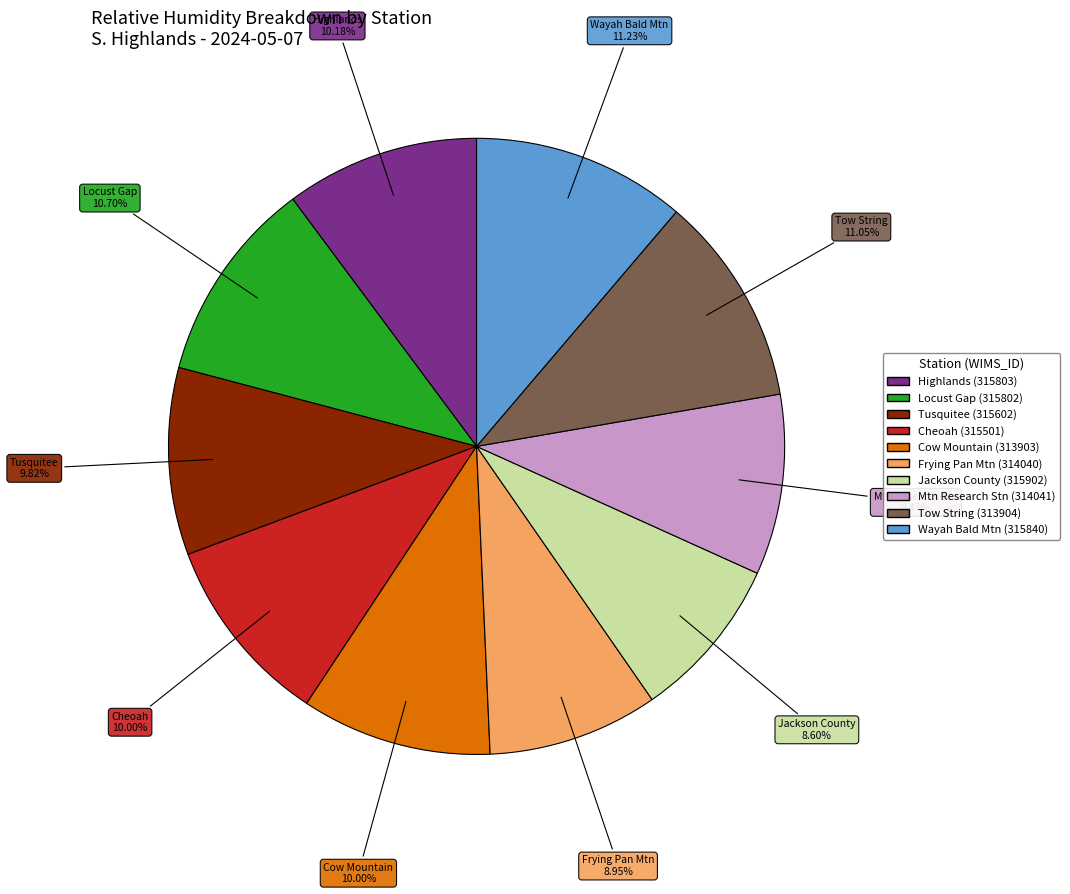

Does any single category account for the majority?

No